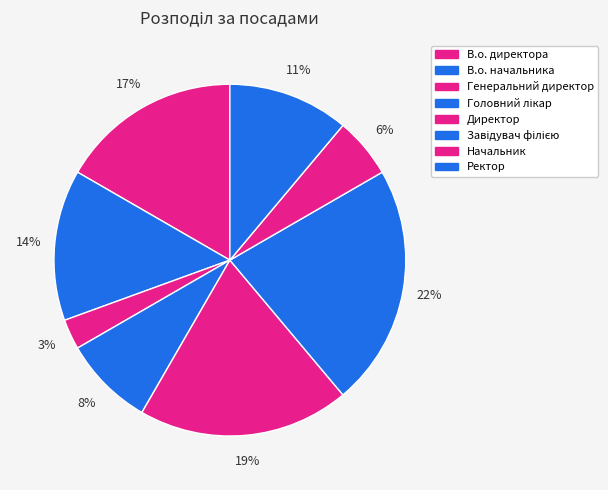

To the nearest percent, what percentage of the pie is В.о. директора?

17%